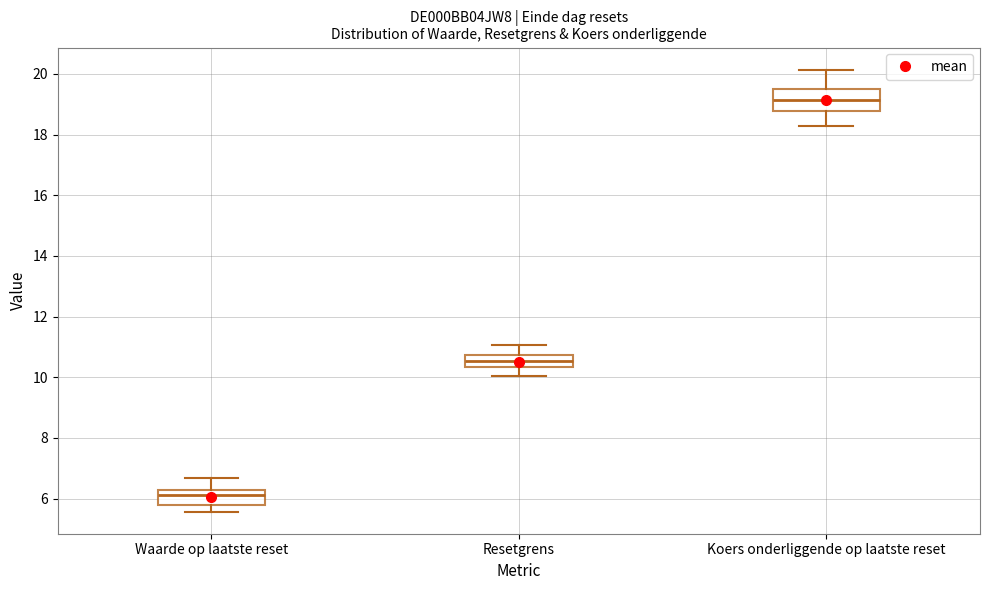

Which box has the highest median line?

Koers onderliggende op laatste reset